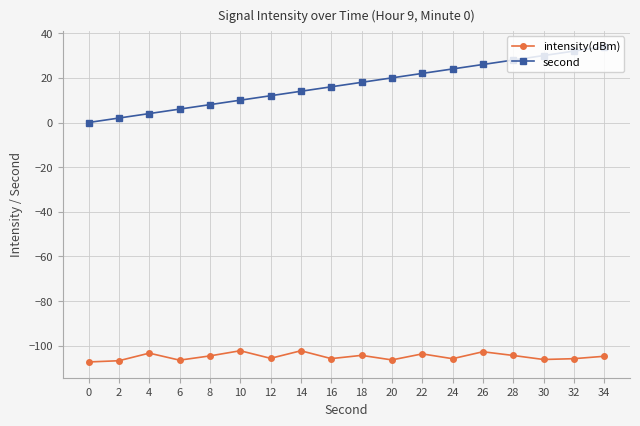

At 34, list the series in order from largest to smallest.

second, intensity(dBm)